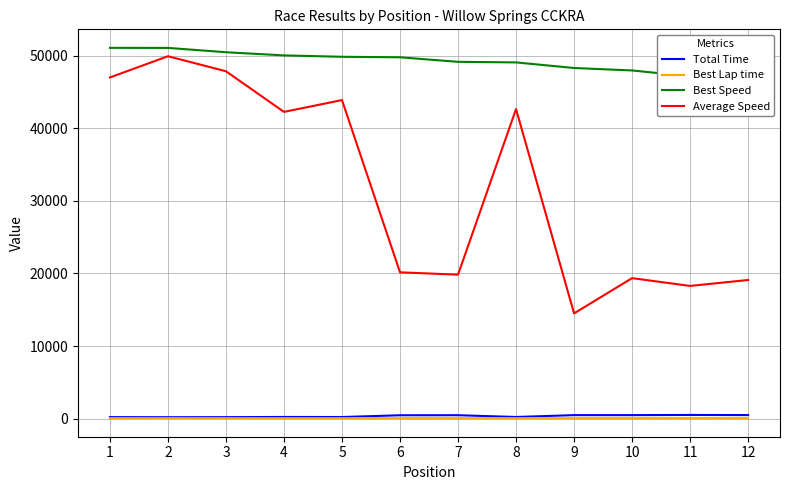

At which label is Average Speed closest to 32224?

4